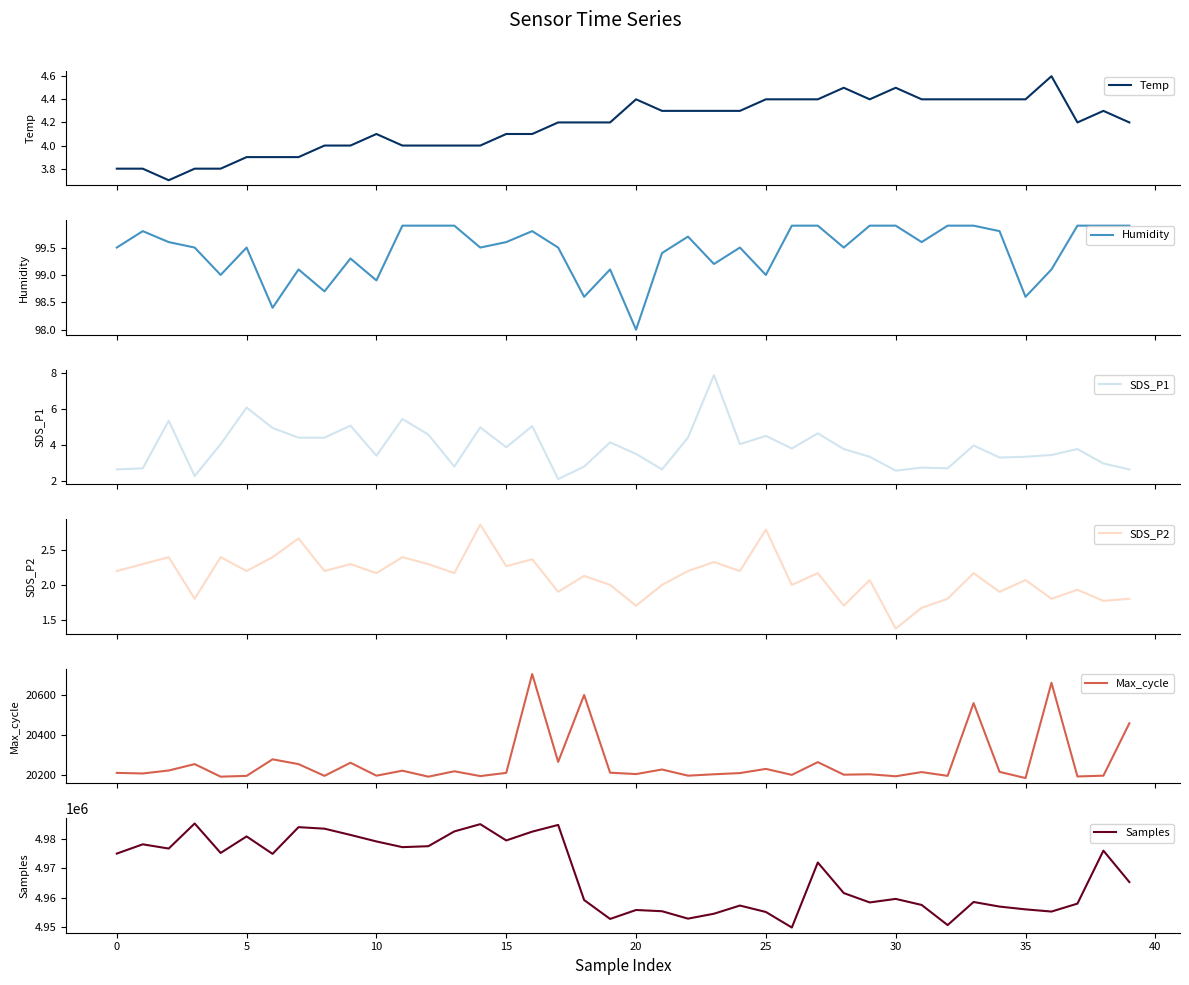

Which category has the lowest value in the SDS_P1 series?

17